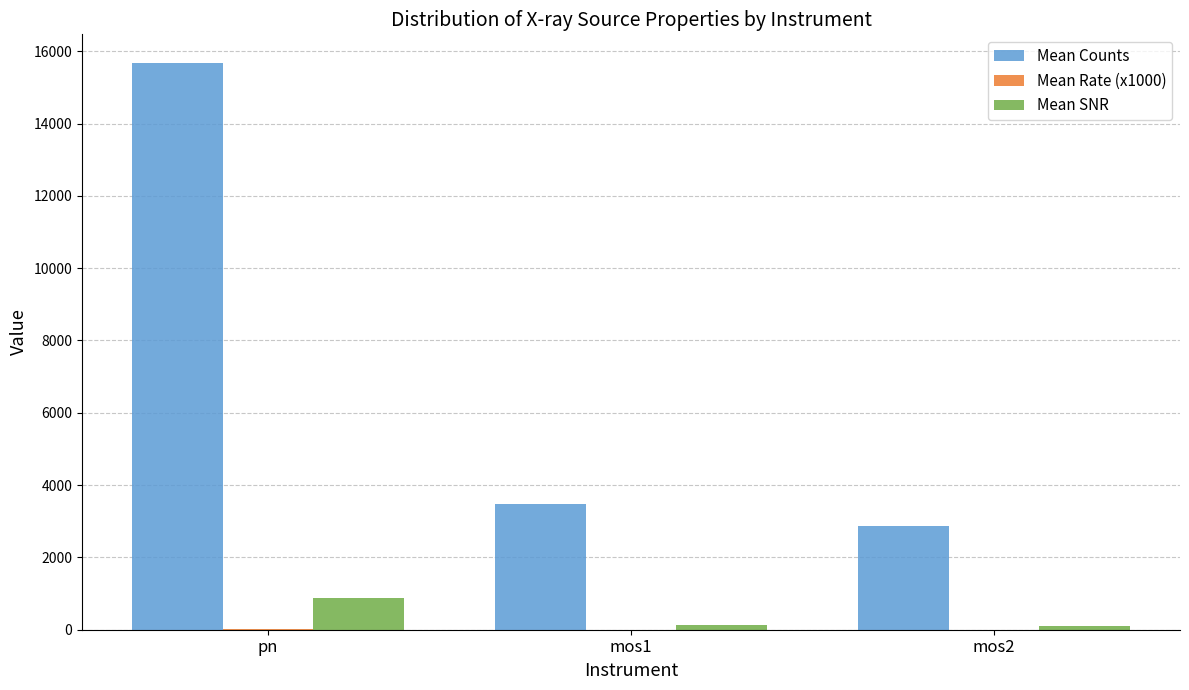

What is the approximate value of Mean Counts at mos1?

3477.9